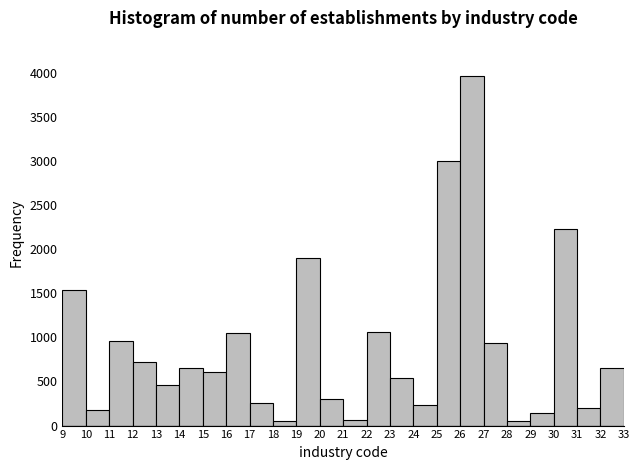

Reading left to right, transcribe this chart: for each bar, give the range it covers on the x-axis and its height. The values are not printed on the chart, so give them approximately, as read against the axis.

9 to 10: 1550
10 to 11: 200
11 to 12: 950
12 to 13: 700
13 to 14: 450
14 to 15: 650
15 to 16: 600
16 to 17: 1050
17 to 18: 250
18 to 19: 50
19 to 20: 1900
20 to 21: 300
21 to 22: 50
22 to 23: 1050
23 to 24: 550
24 to 25: 250
25 to 26: 3000
26 to 27: 3950
27 to 28: 950
28 to 29: 50
29 to 30: 150
30 to 31: 2250
31 to 32: 200
32 to 33: 650